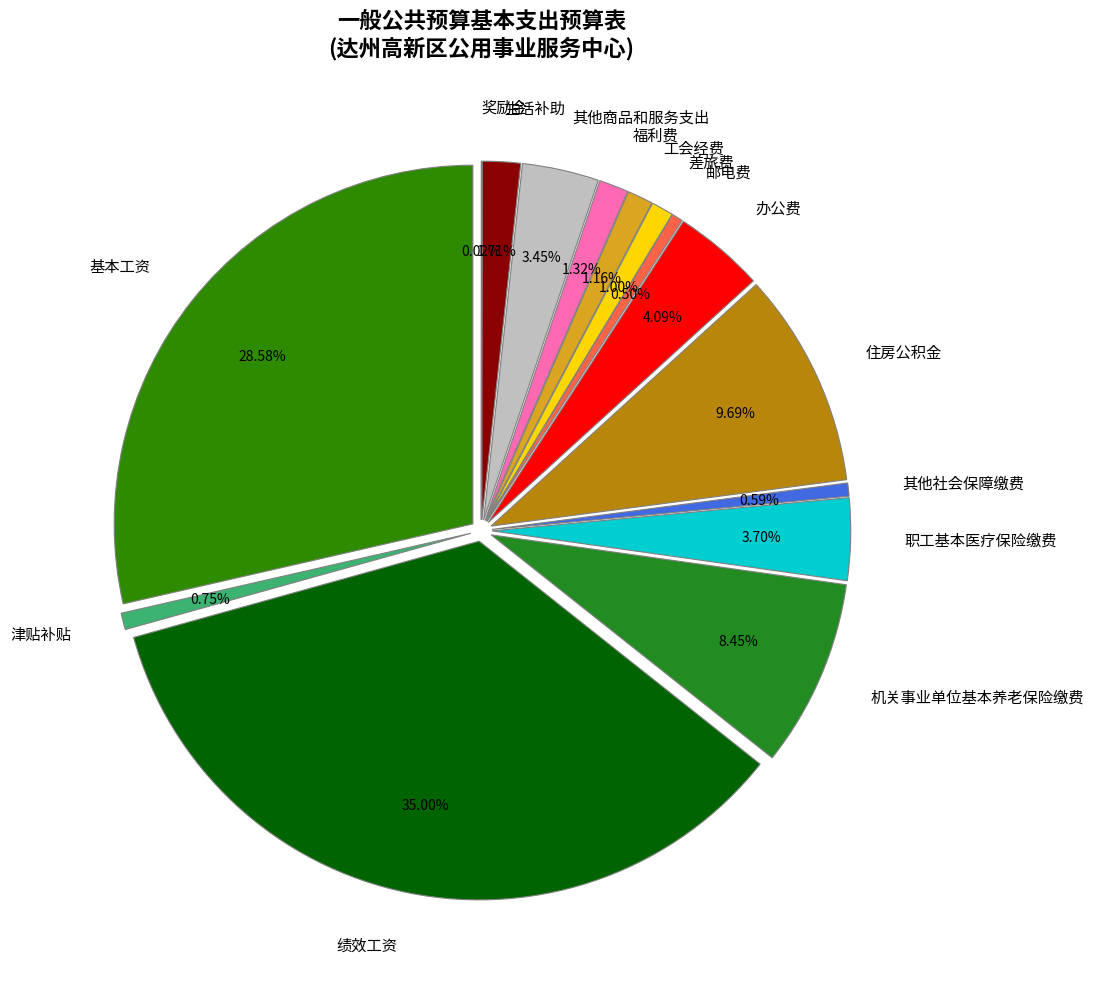

How many slices are in this pie chart?

15